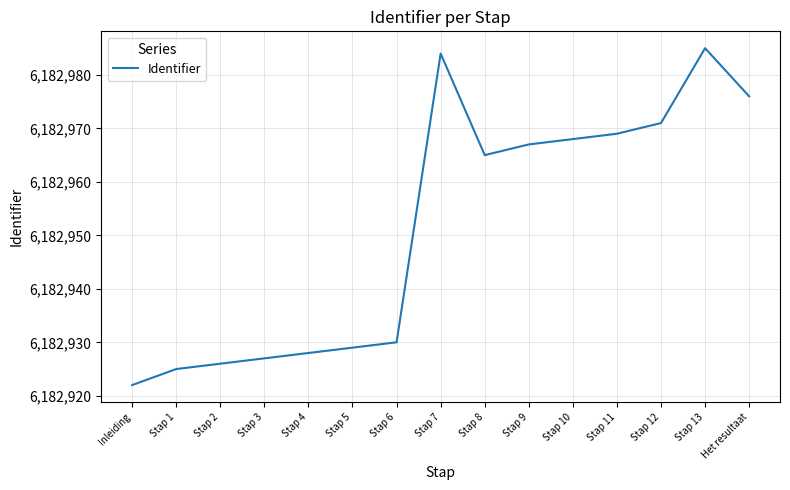

Reading right to left, transcribe all the data shown in this chart.

Het resultaat=6182976	Stap 13=6182985	Stap 12=6182971	Stap 11=6182969	Stap 10=6182968	Stap 9=6182967	Stap 8=6182965	Stap 7=6182984	Stap 6=6182930	Stap 5=6182929	Stap 4=6182928	Stap 3=6182927	Stap 2=6182926	Stap 1=6182925	Inleiding=6182922